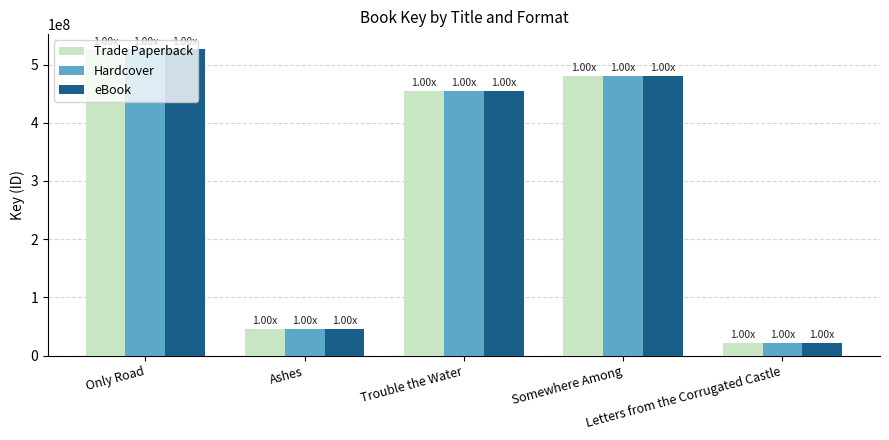

How many data points in Hardcover are less than 455126116?

2